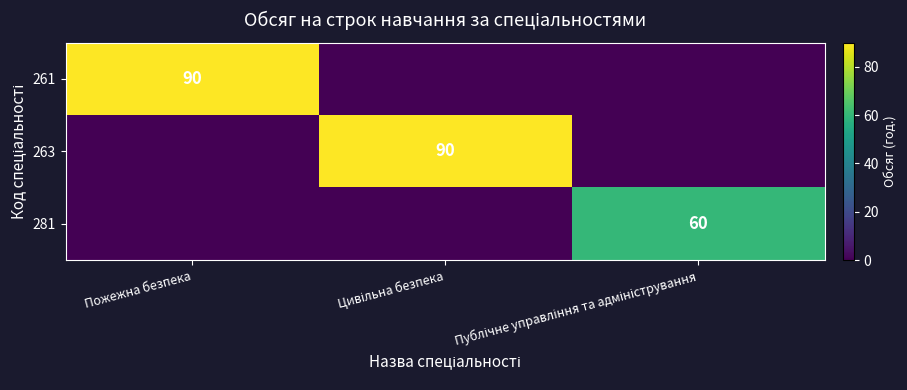

The value of 261 at Пожежна безпека is 47. True or false?

False